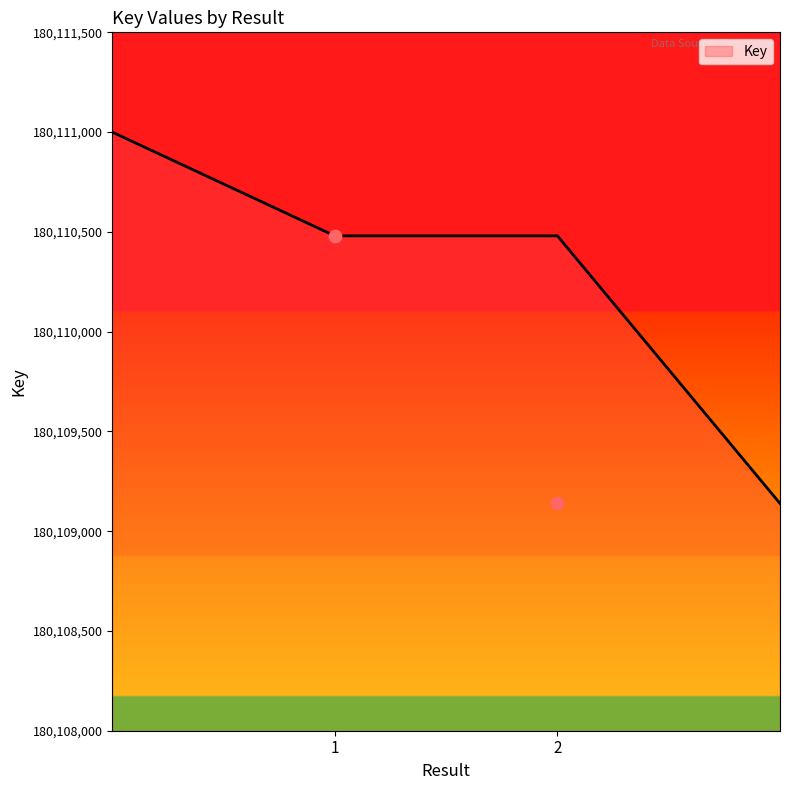

Between 2 and 1, which is larger?

1